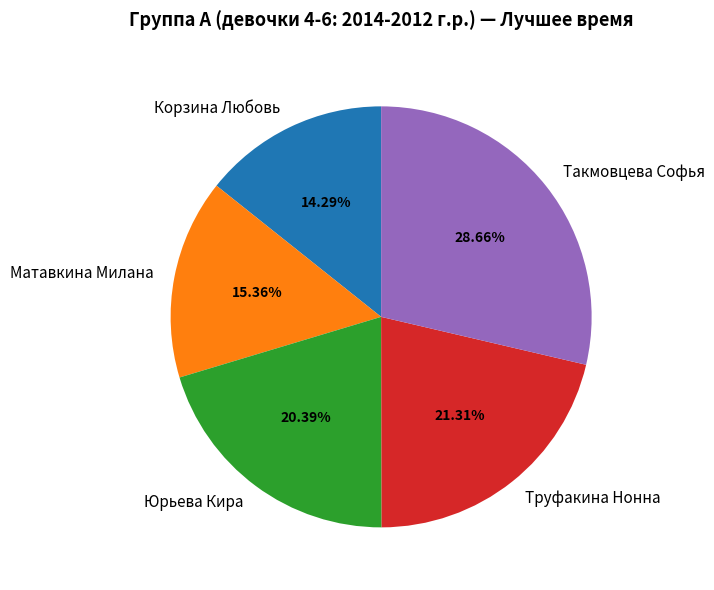

Approximately how many times larger is the value at Корзина Любовь compared to Труфакина Нонна?

0.7